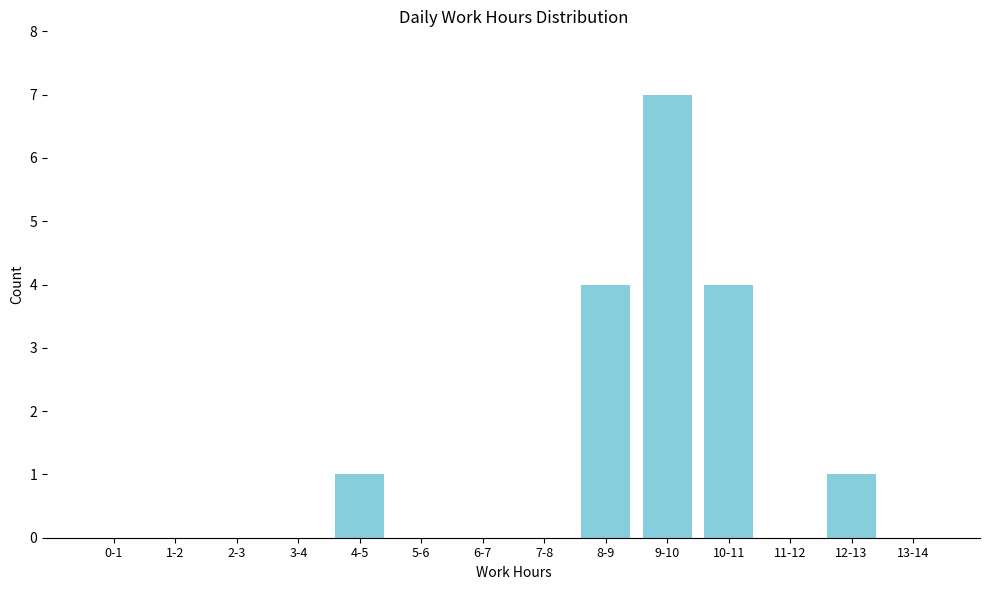

Reading left to right, transcribe all the data shown in this chart.

0-1=0	1-2=0	2-3=0	3-4=0	4-5=1	5-6=0	6-7=0	7-8=0	8-9=4	9-10=7	10-11=4	11-12=0	12-13=1	13-14=0